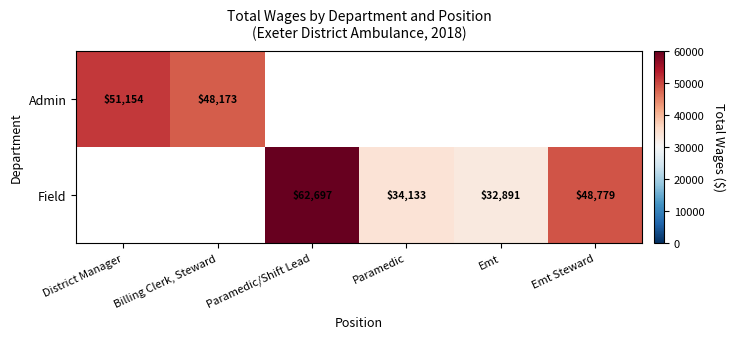

The Field series shows 62697 at Paramedic/Shift Lead. True or false?

True